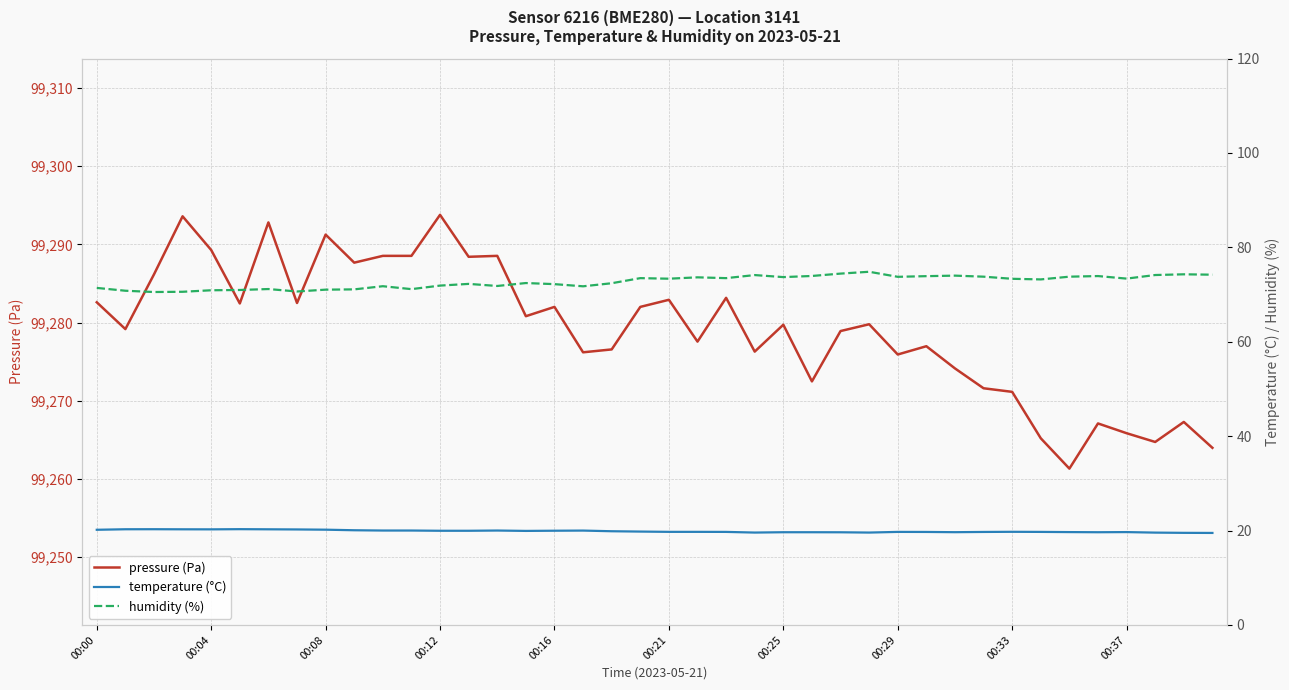

What is the maximum value for pressure (Pa)?

99293.8